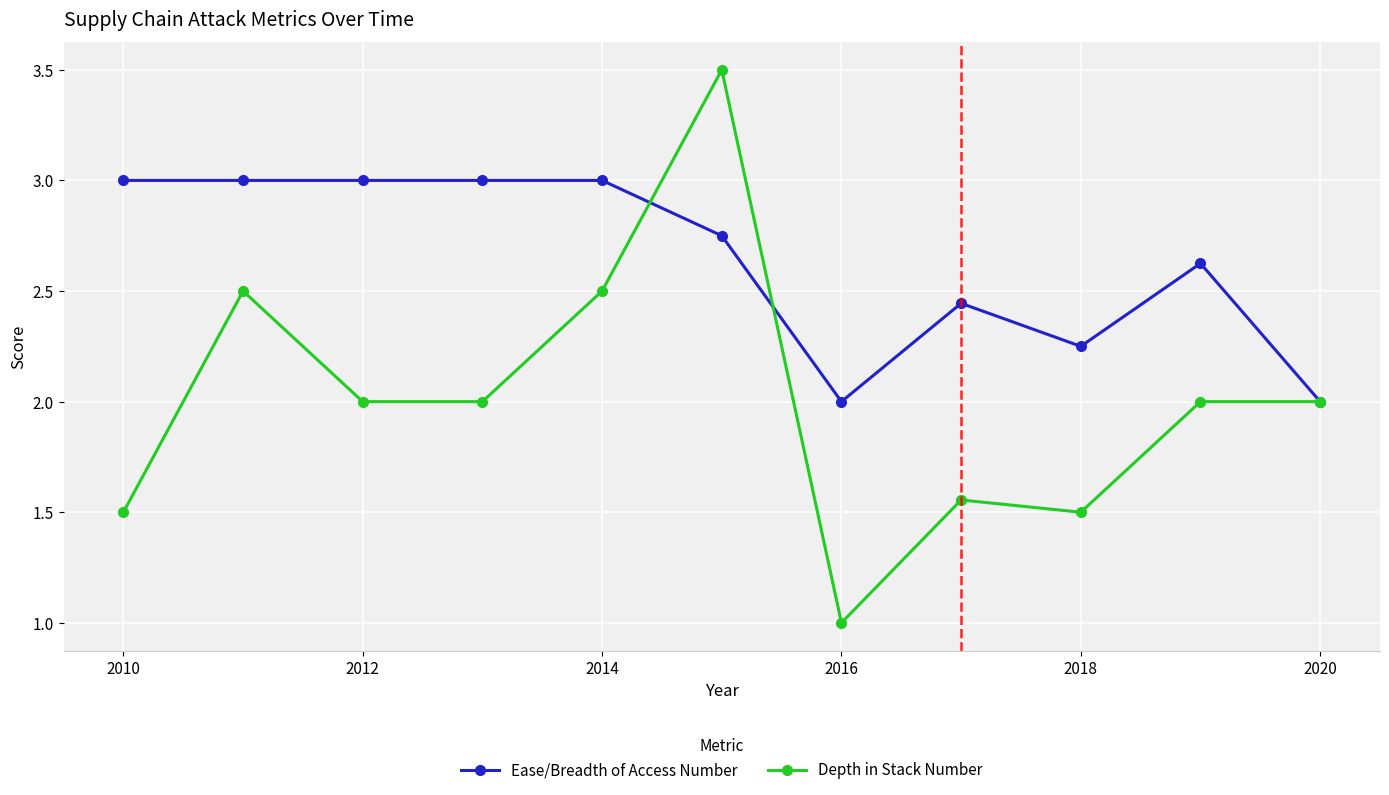

What is the value of the Depth in Stack Number point at the 11th from the left?

2.0